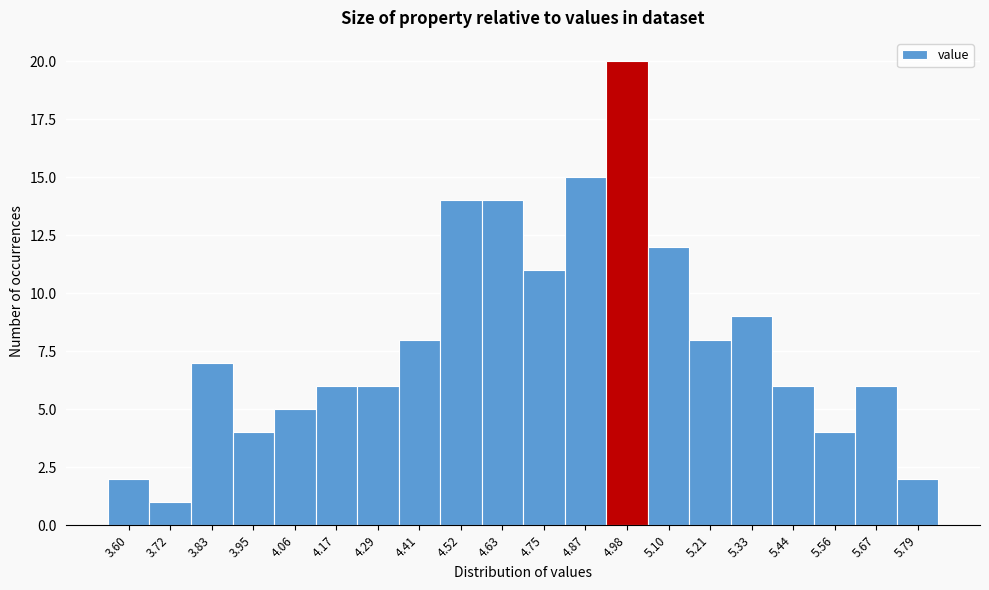

Reading right to left, list all the values displayed in this chart.

5.79=2	5.67=6	5.56=4	5.44=6	5.33=9	5.21=8	5.10=12	4.98=20	4.87=15	4.75=11	4.63=14	4.52=14	4.41=8	4.29=6	4.17=6	4.06=5	3.95=4	3.83=7	3.72=1	3.60=2